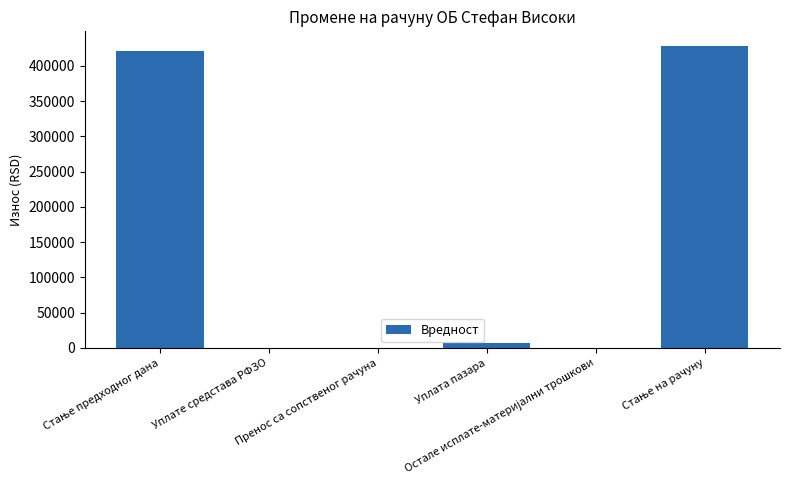

What is the greatest value displayed?

427442.8